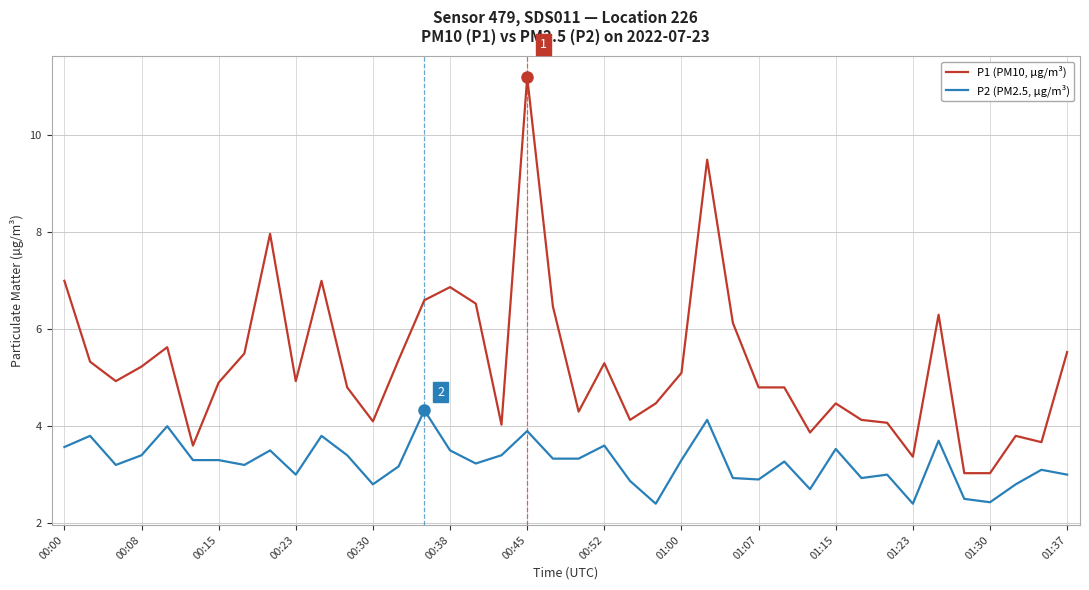

What is the lowest value of the P2 (PM2.5, µg/m³) series?

2.4